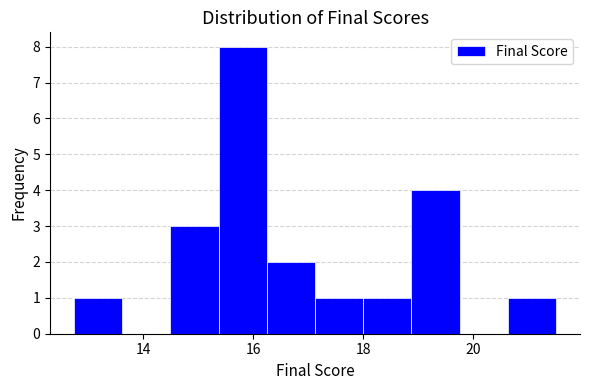

Reading left to right, list every bar in this chart as the range it spans on the x-axis followed by its height. Neither the bar edges nor the heights are printed on the chart, so give them approximately, as read against the axes.

12.8 to 13.6: 1
13.6 to 14.4: 0
14.4 to 15.4: 3
15.4 to 16.2: 8
16.2 to 17.2: 2
17.2 to 18.0: 1
18.0 to 18.8: 1
18.8 to 19.8: 4
19.8 to 20.6: 0
20.6 to 21.6: 1